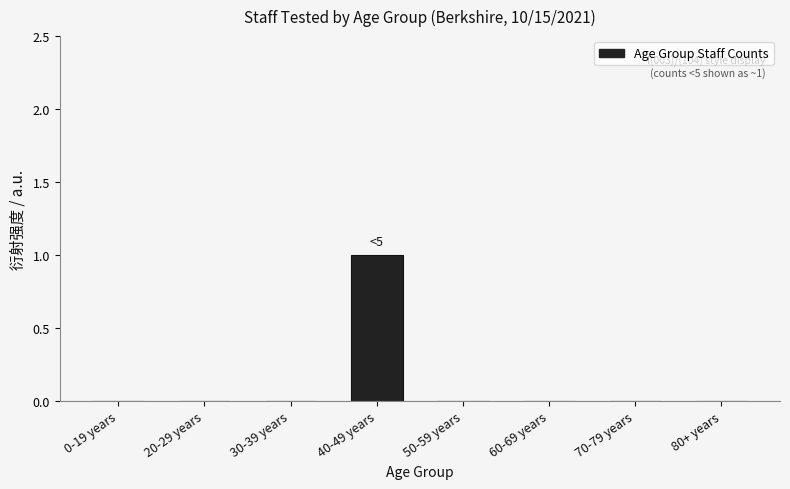

Reading left to right, extract all data points from this chart.

0-19 years=0	20-29 years=0	30-39 years=0	40-49 years=1	50-59 years=0	60-69 years=0	70-79 years=0	80+ years=0